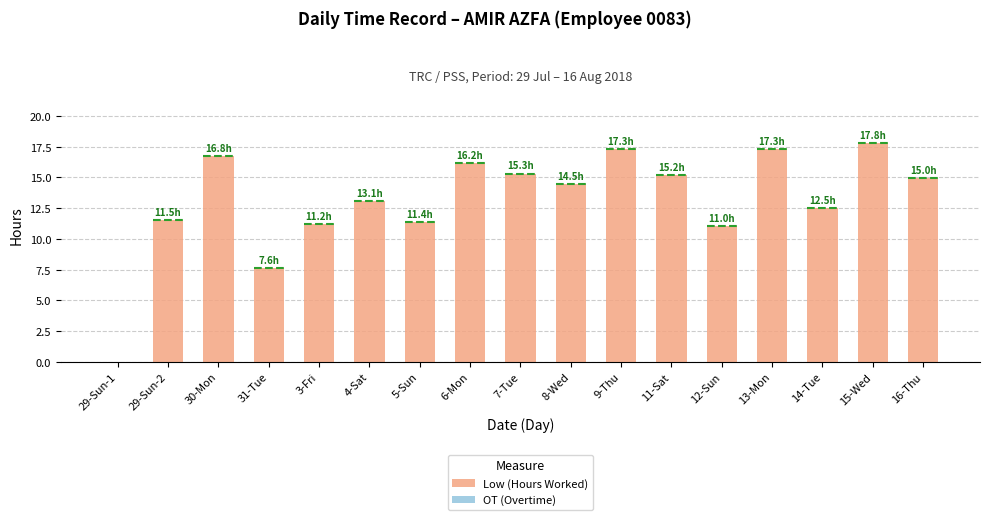

What are all the series names shown in the legend?

Low (Hours Worked), OT (Overtime)